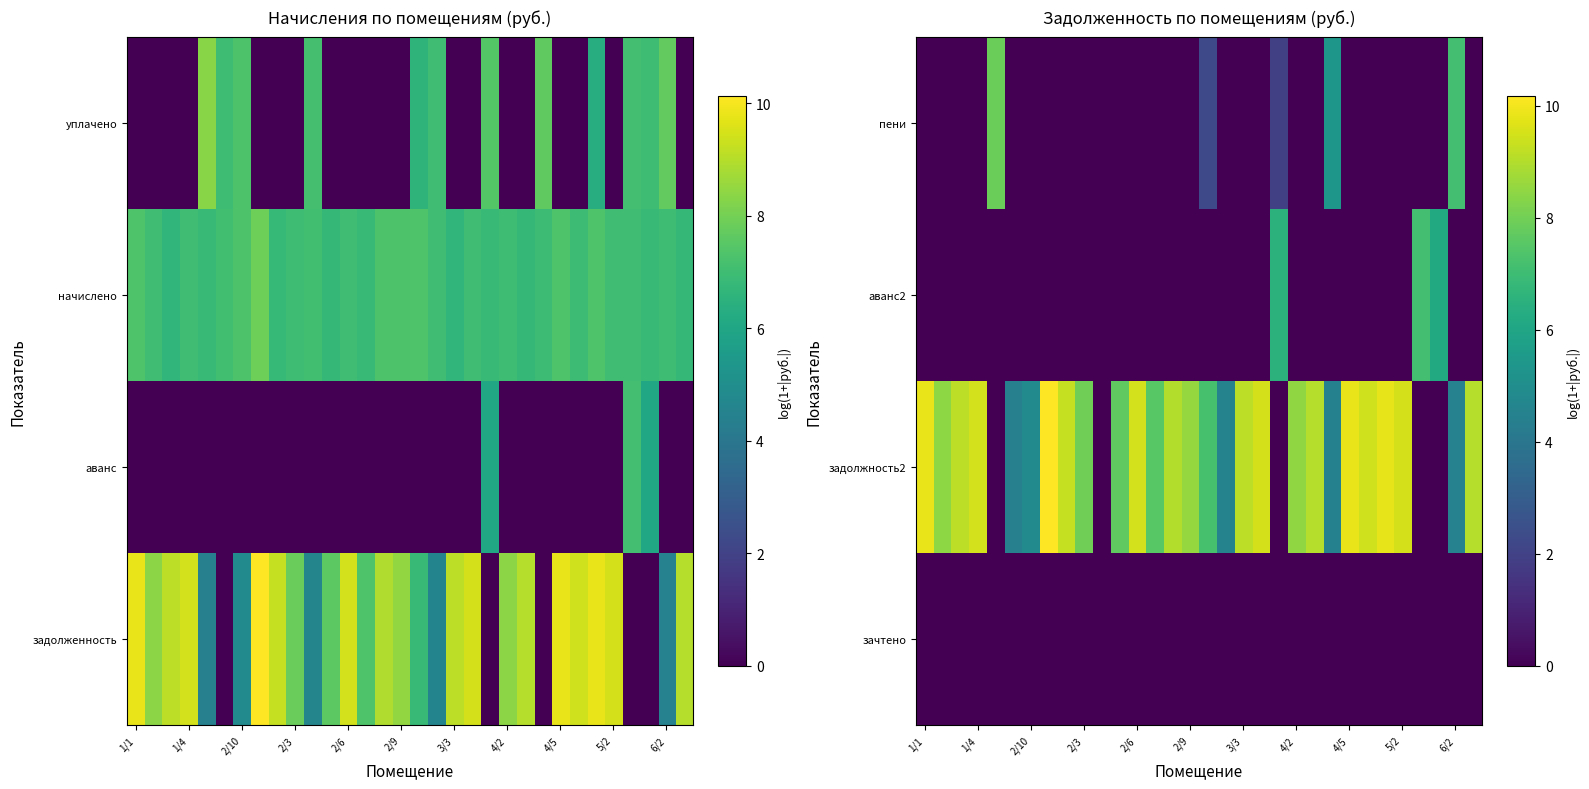

Which series has the largest total across all categories?

задолжность2